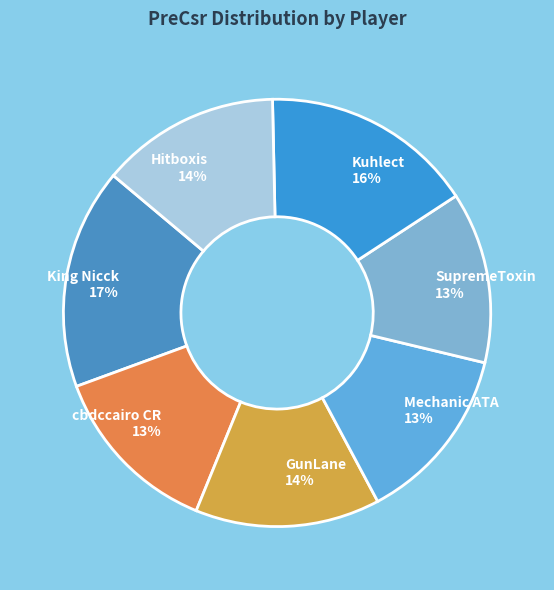

Does Hitboxis represent more than half of the total?

No